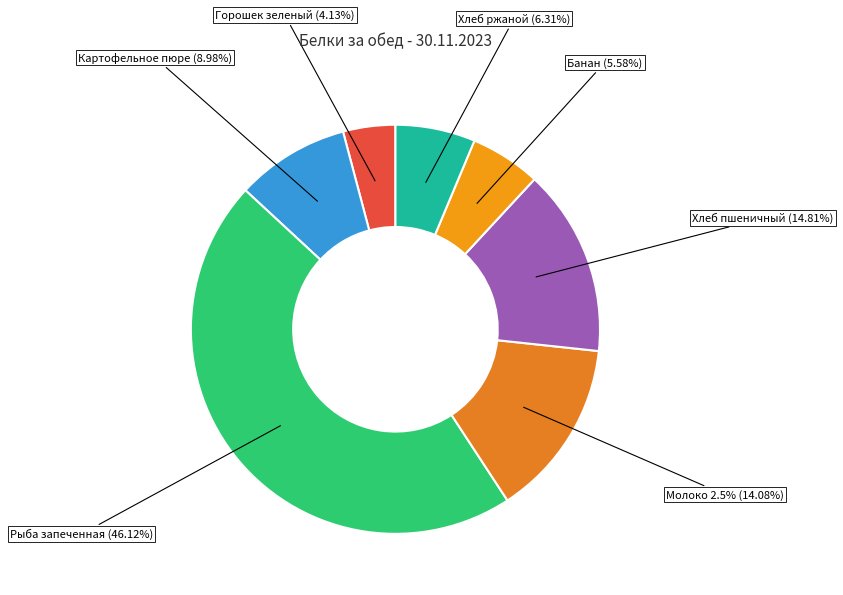

Which slice is the largest?

Рыба запеченная